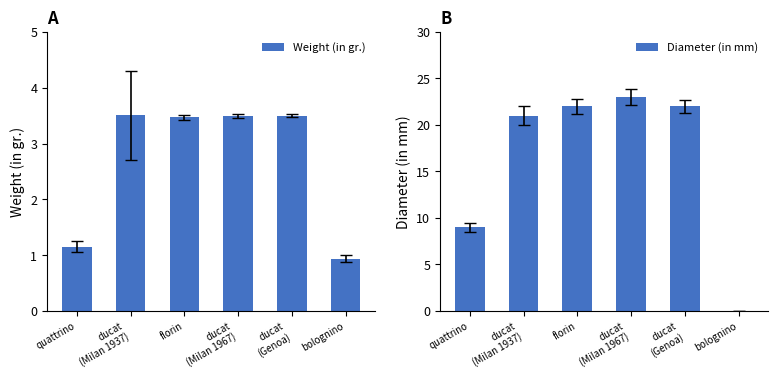

What is the total value across all series at ducat
(Milan 1967)?

26.5